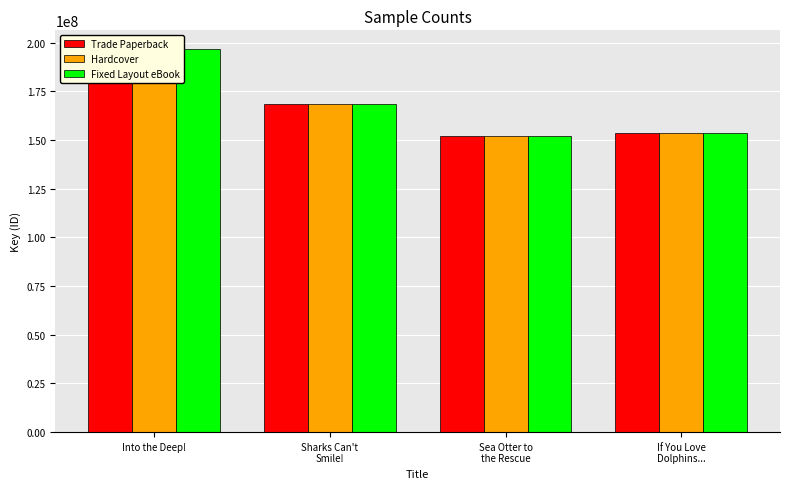

What is the difference between the maximum and minimum values in the Fixed Layout eBook series?

44452951